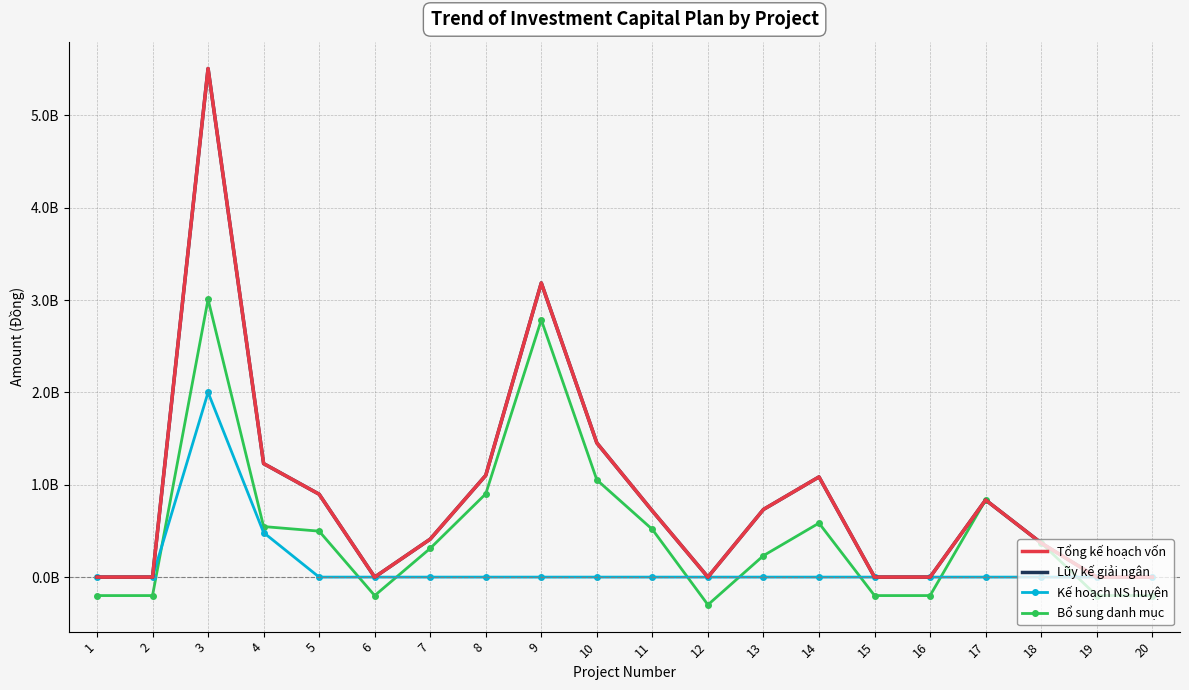

What are all the series names shown in the legend?

Tổng kế hoạch vốn, Lũy kế giải ngân, Kế hoạch NS huyện, Bổ sung danh mục